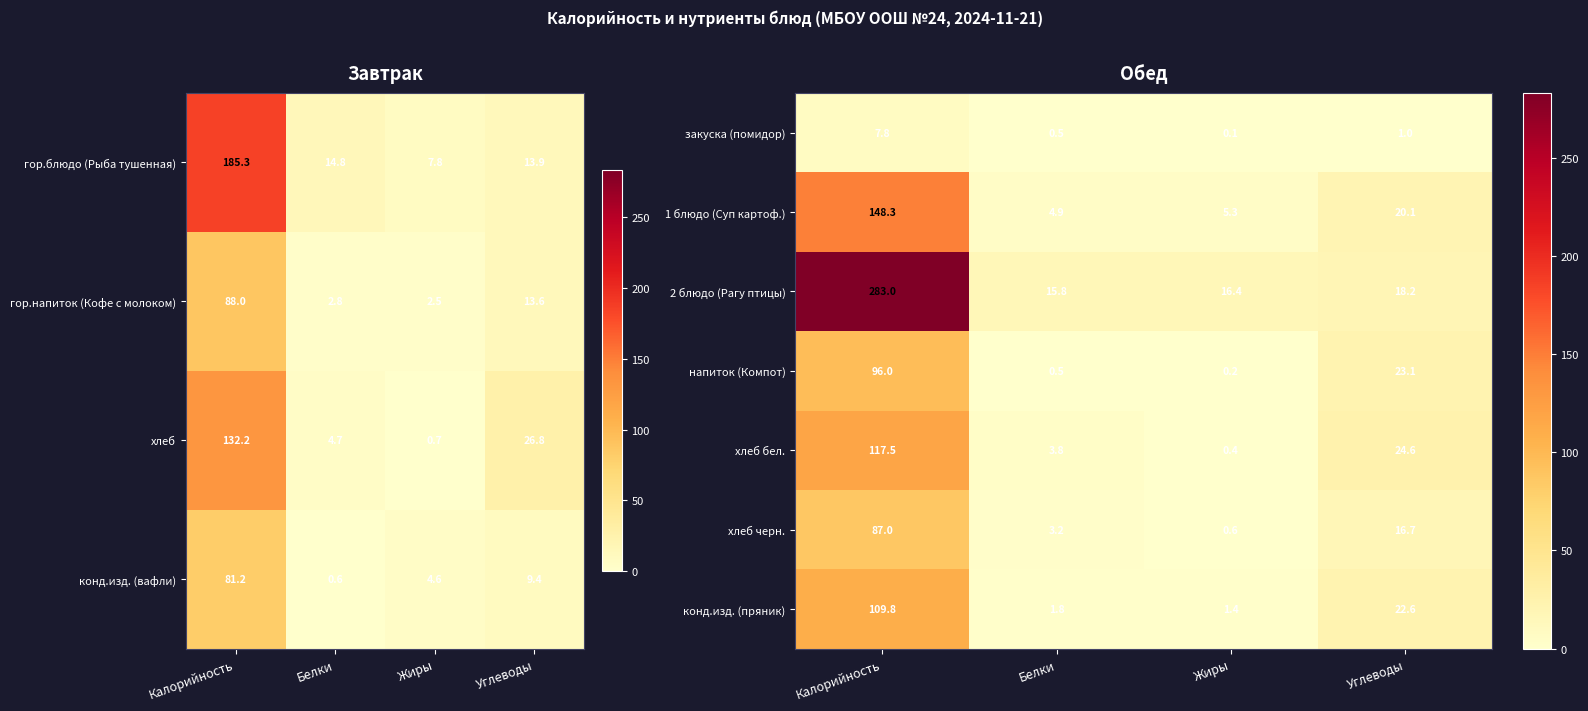

At which category is the sum across all series the highest?

Калорийность